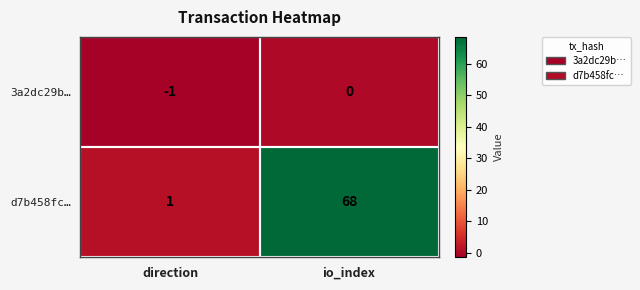

What is the difference between the highest and lowest values at io_index?

68